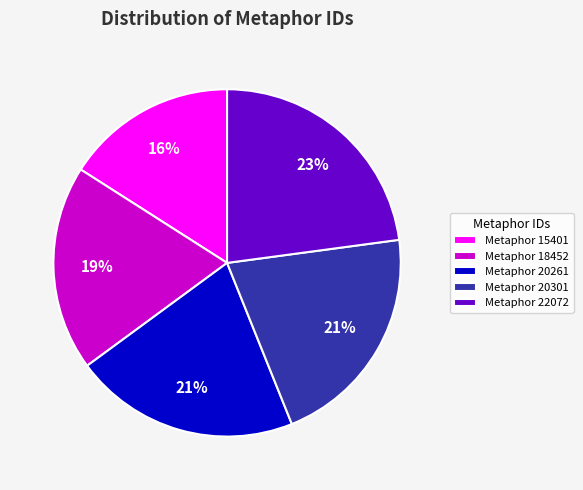

Does Metaphor 20301 represent more than half of the total?

No